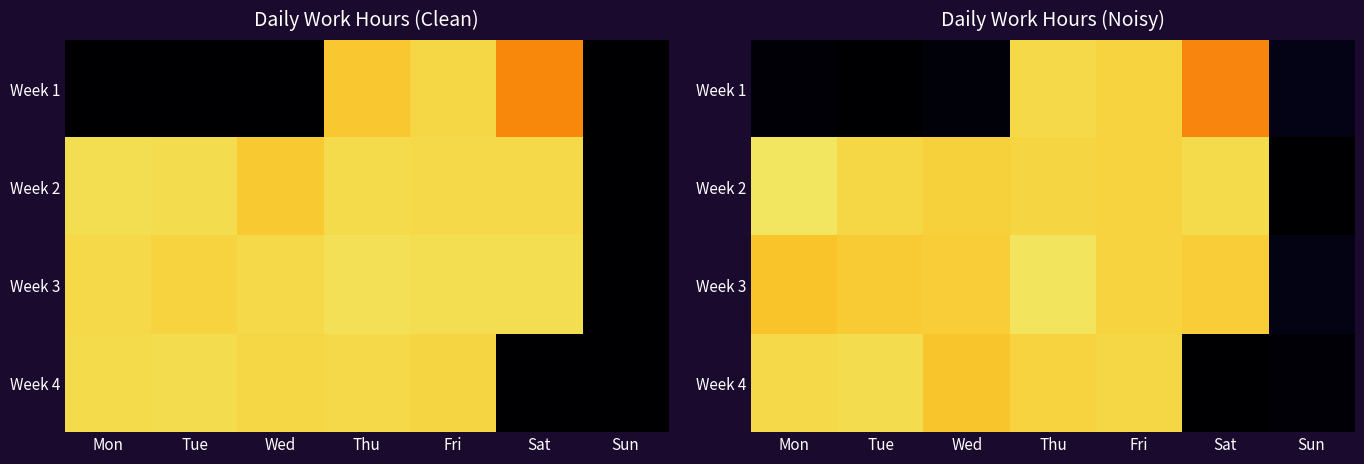

How many data points does each series have?

7